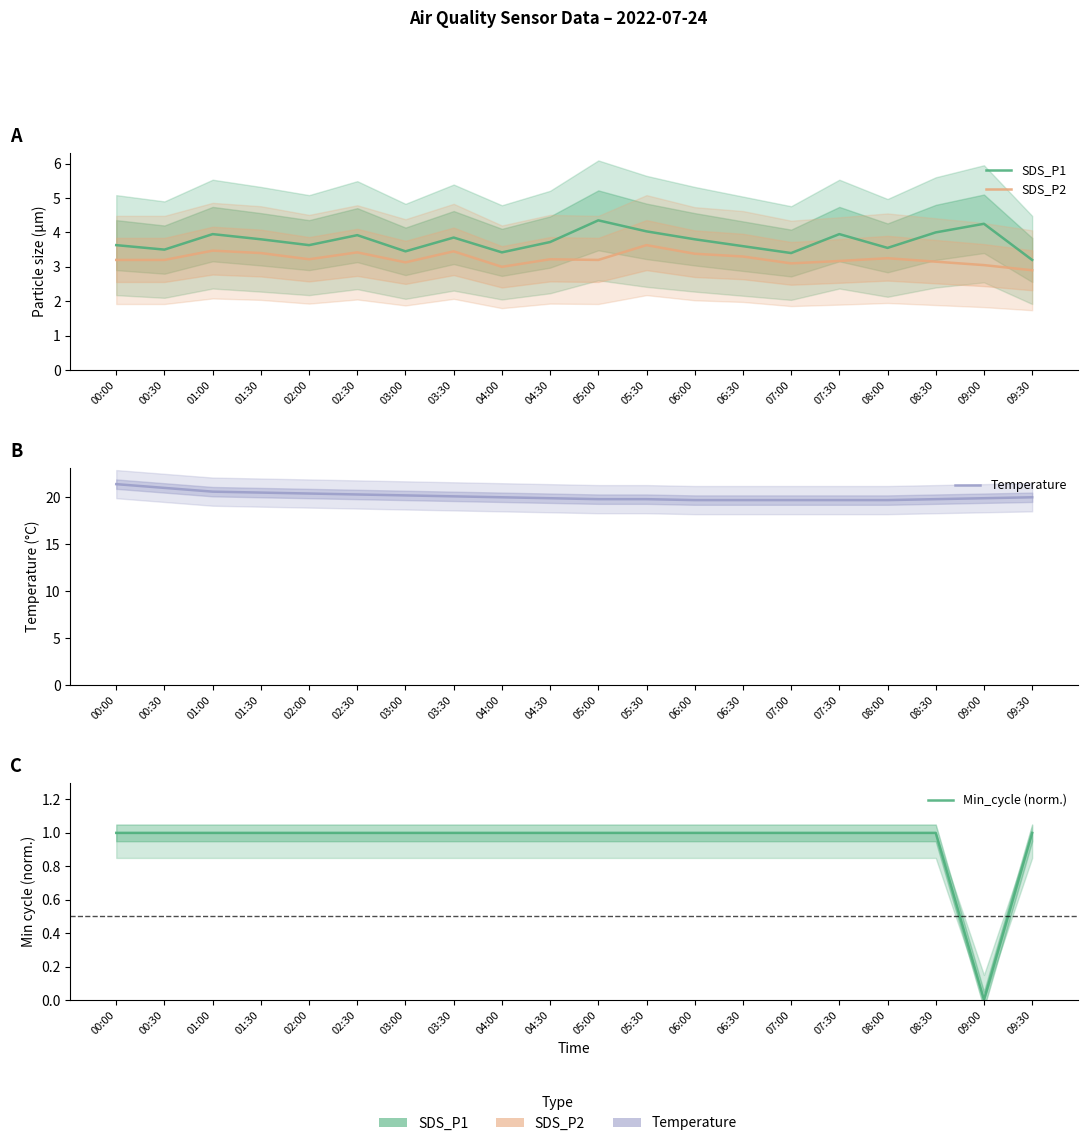

The value of Min_cycle (norm.) at 08:30 is 1.7. True or false?

False